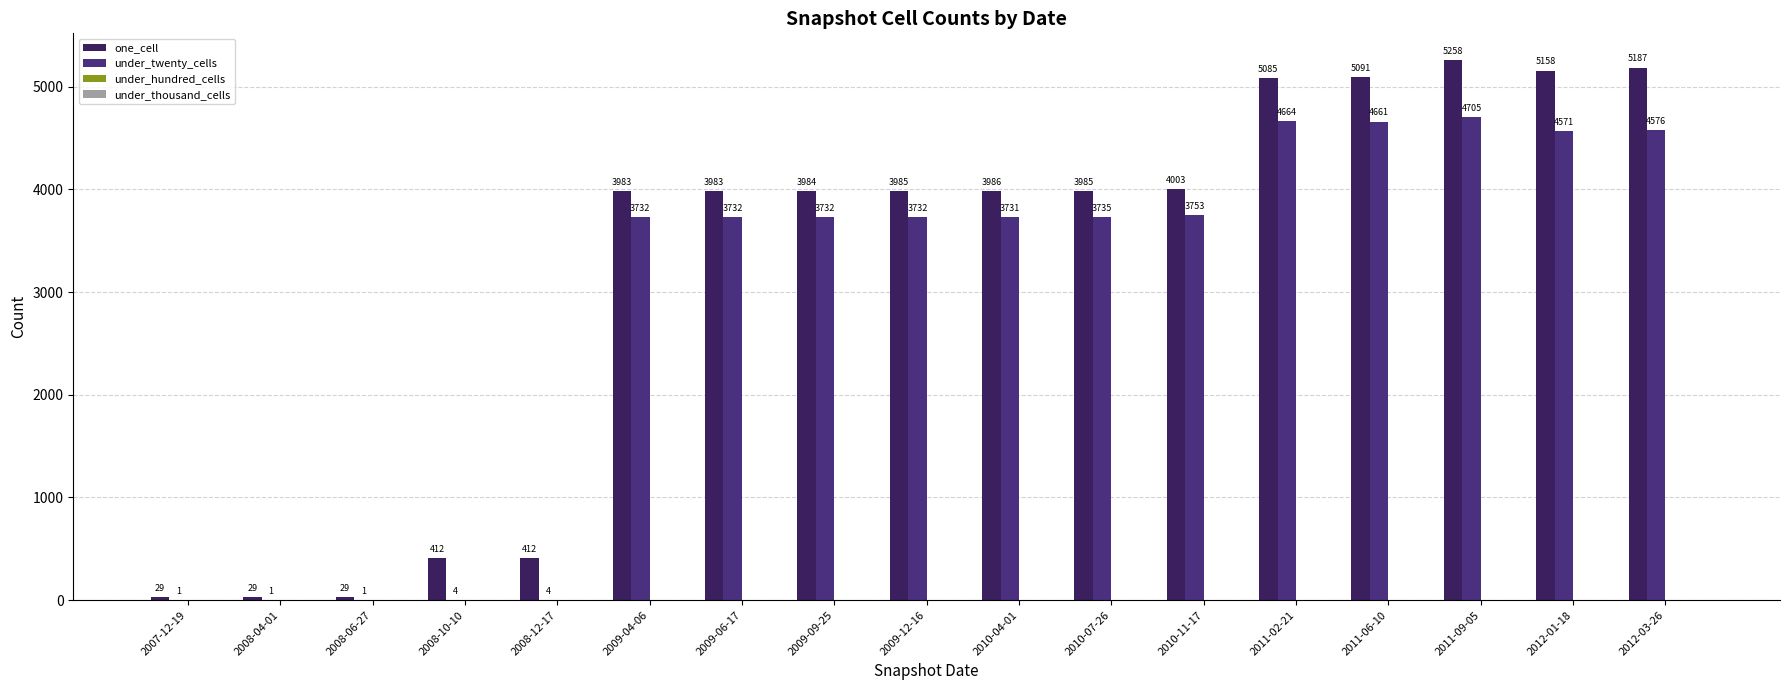

Reading left to right, transcribe all the data shown in this chart.

one_cell: 2007-12-19=29	2008-04-01=29	2008-06-27=29	2008-10-10=412	2008-12-17=412	2009-04-06=3983	2009-06-17=3983	2009-09-25=3984	2009-12-16=3985	2010-04-01=3986	2010-07-26=3985	2010-11-17=4003	2011-02-21=5085	2011-06-10=5091	2011-09-05=5258	2012-01-18=5158	2012-03-26=5187
under_twenty_cells: 2007-12-19=1	2008-04-01=1	2008-06-27=1	2008-10-10=4	2008-12-17=4	2009-04-06=3732	2009-06-17=3732	2009-09-25=3732	2009-12-16=3732	2010-04-01=3731	2010-07-26=3735	2010-11-17=3753	2011-02-21=4664	2011-06-10=4661	2011-09-05=4705	2012-01-18=4571	2012-03-26=4576